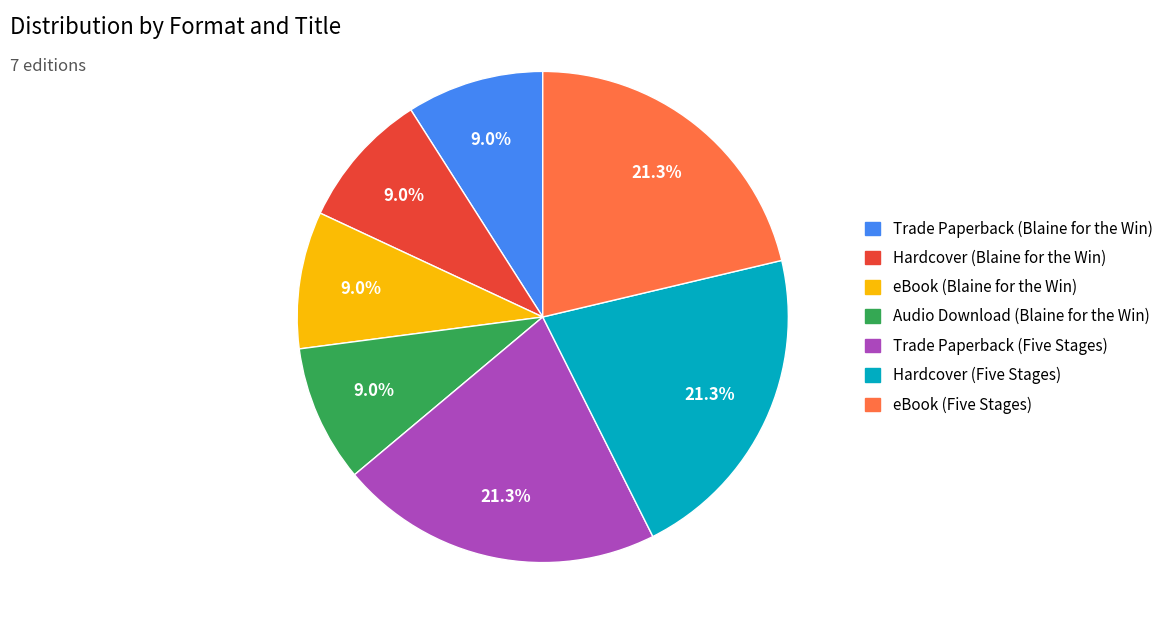

Does Trade Paperback (Blaine for the Win) represent more than half of the total?

No